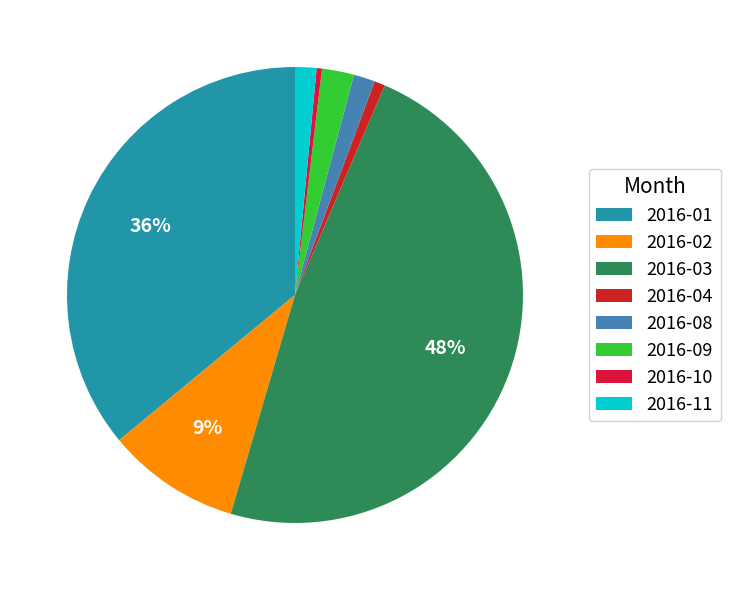

To the nearest percent, what is the average slice percentage?

12%